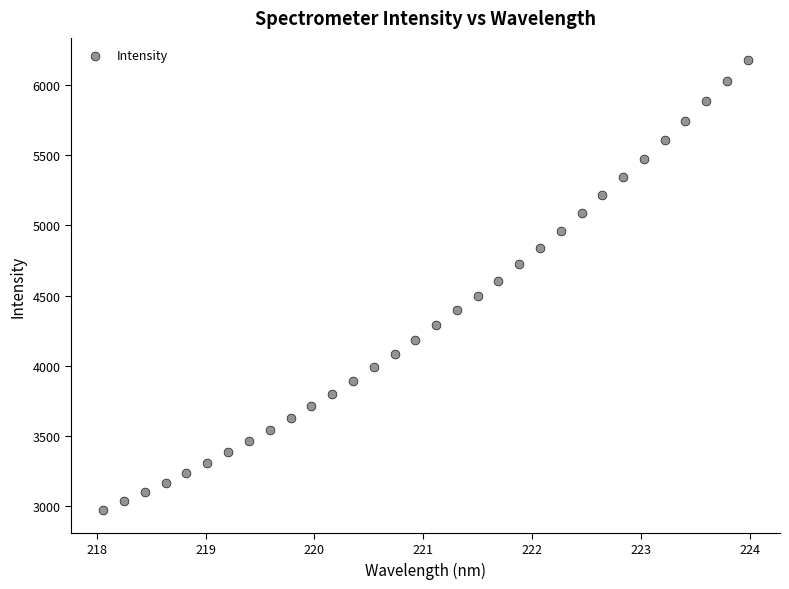

What is the range of Y values (max minus min)?

3201.8